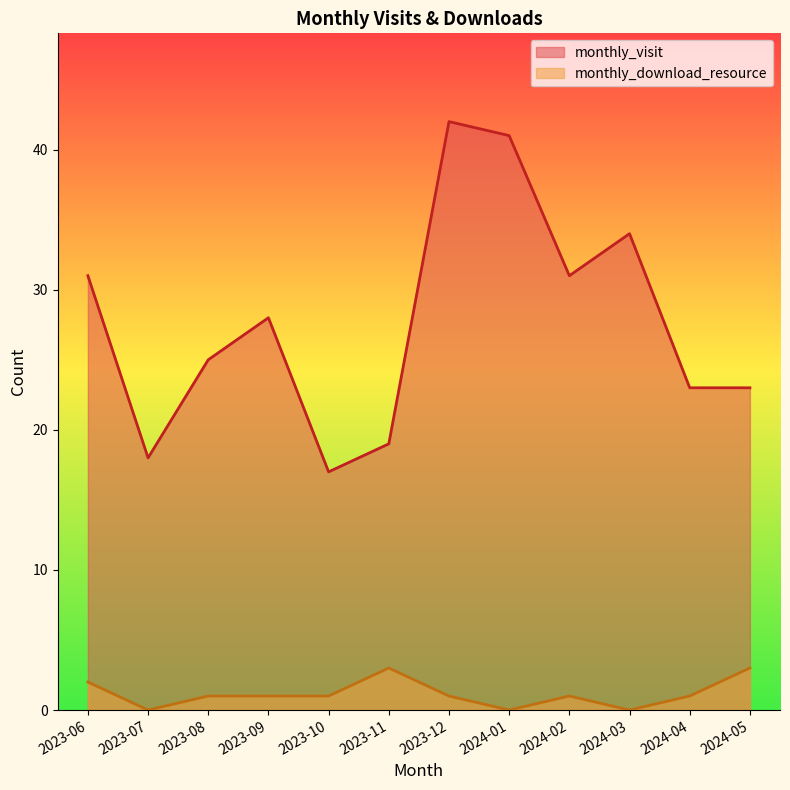

True or false: monthly_download_resource and monthly_visit cross at least once.

False